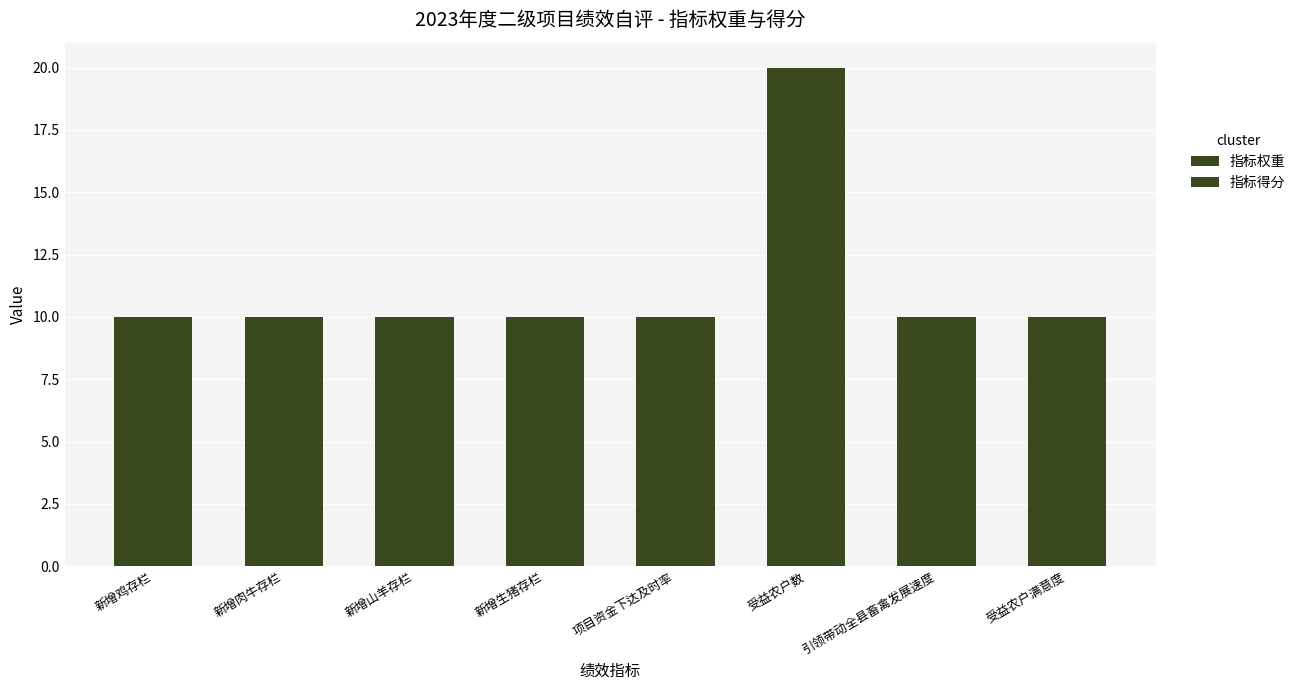

How many bars are there in each group?

2